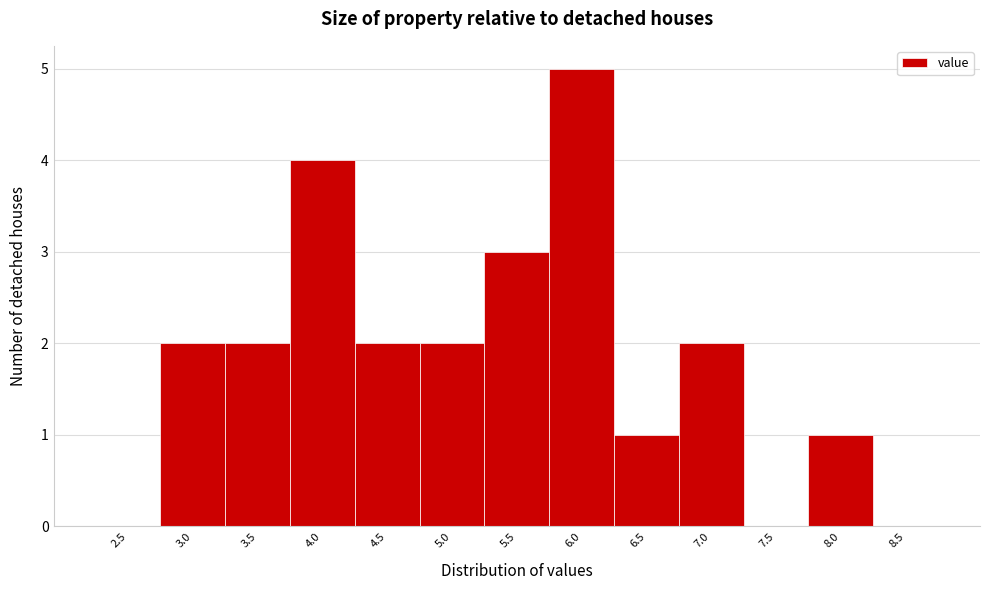

Reading left to right, extract all data points from this chart.

2.5=0	3.0=2	3.5=2	4.0=4	4.5=2	5.0=2	5.5=3	6.0=5	6.5=1	7.0=2	7.5=0	8.0=1	8.5=0